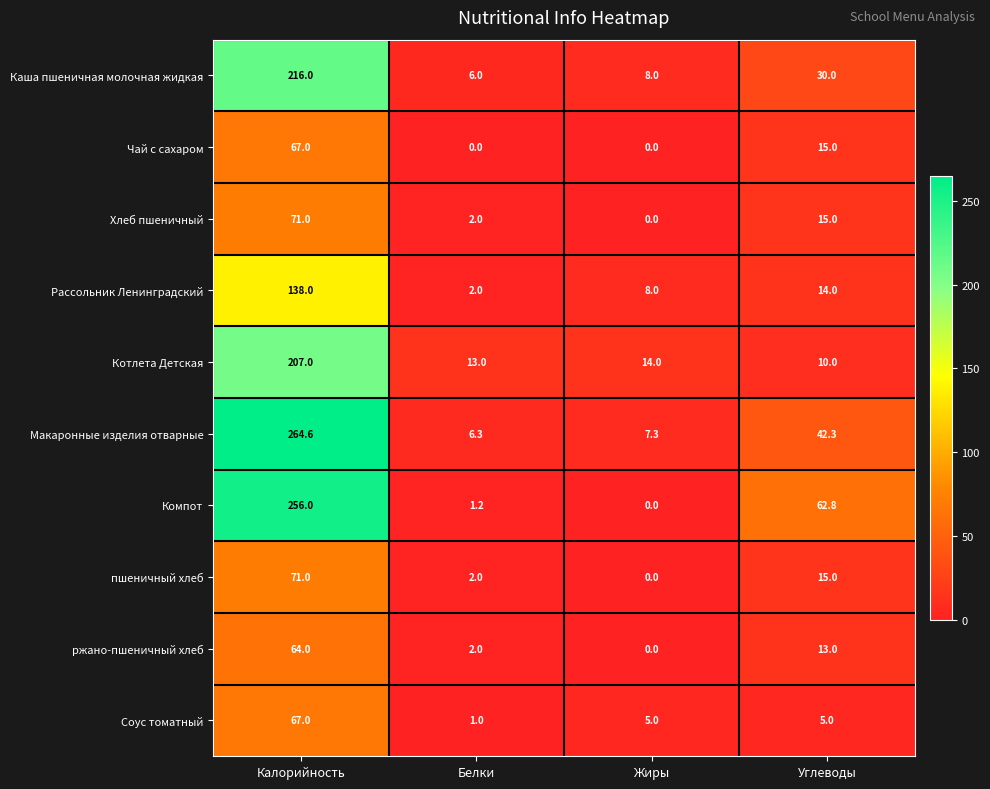

Which series has the largest range (max minus min)?

Макаронные изделия отварные